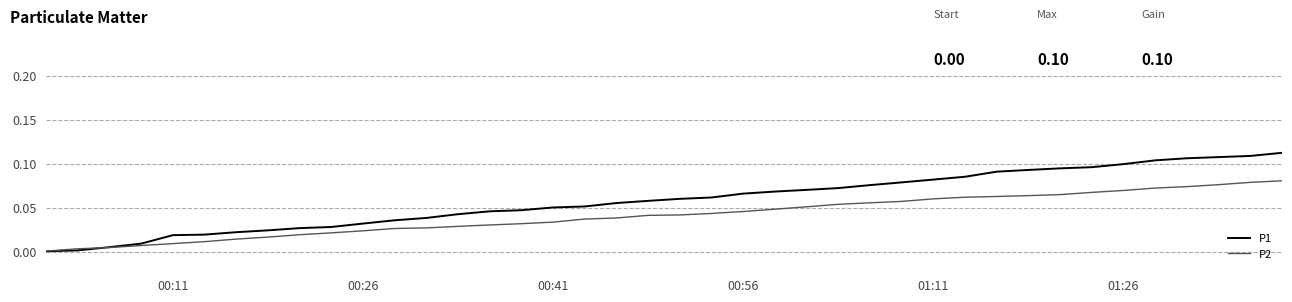

How many times do P1 and P2 cross each other?

1